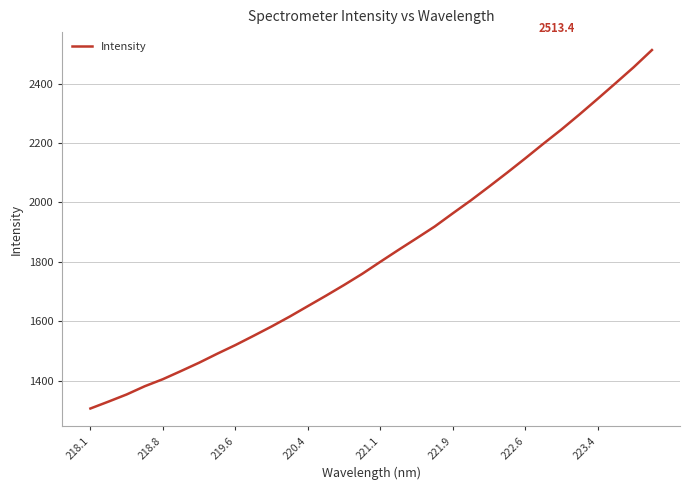

What is the minimum value shown in the chart?

1306.1